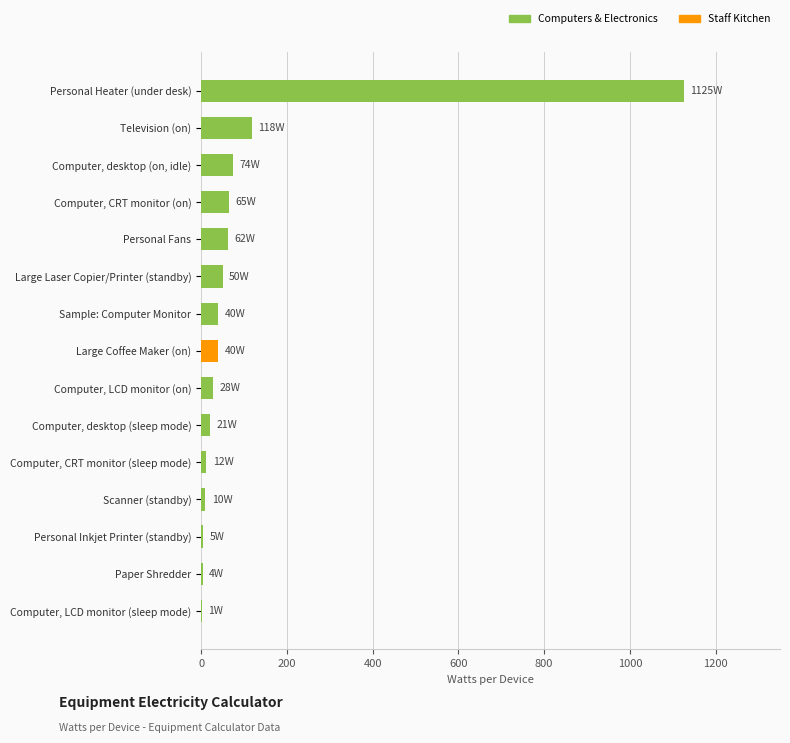

What is the maximum value shown in the chart?

1125